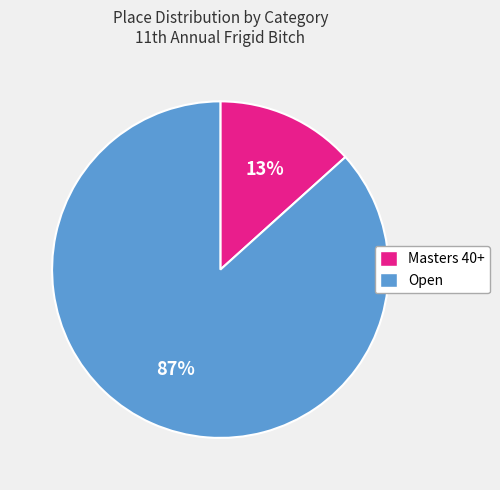

Which has a higher value, Masters 40+ or Open?

Open